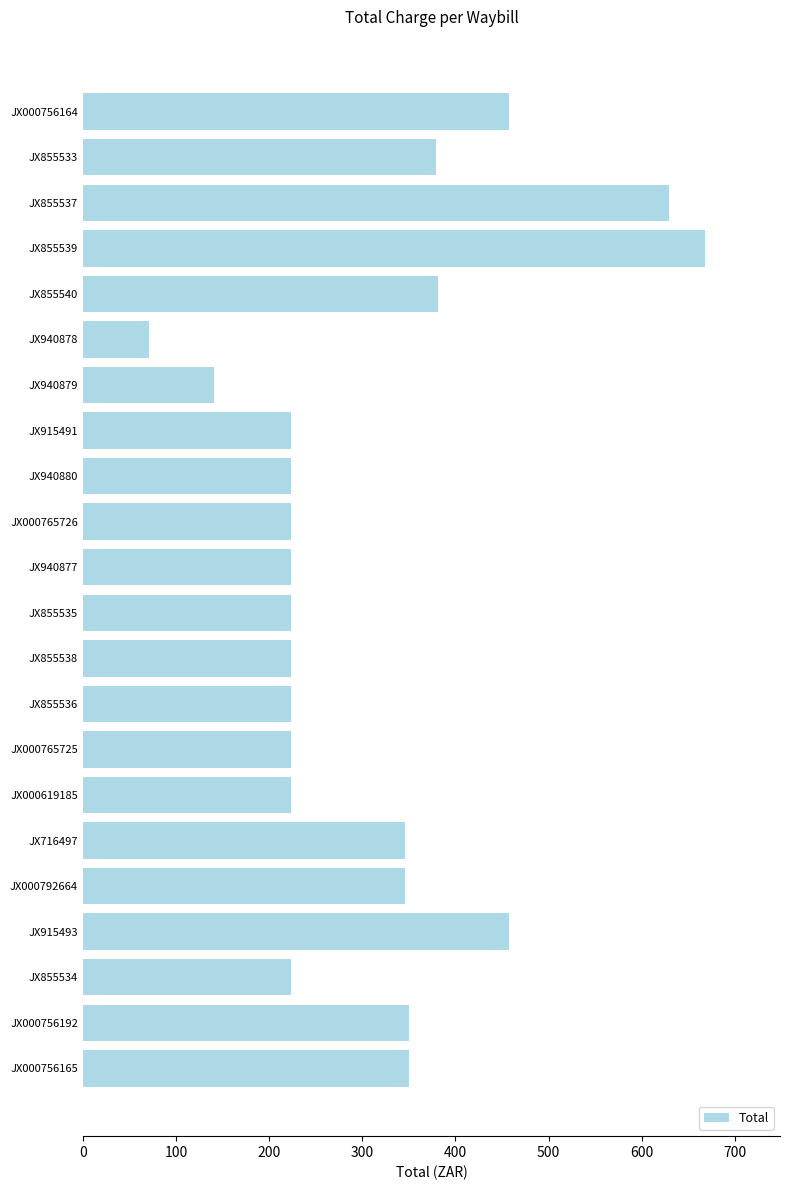

What is the label of the 7th bar from the bottom?

JX000619185